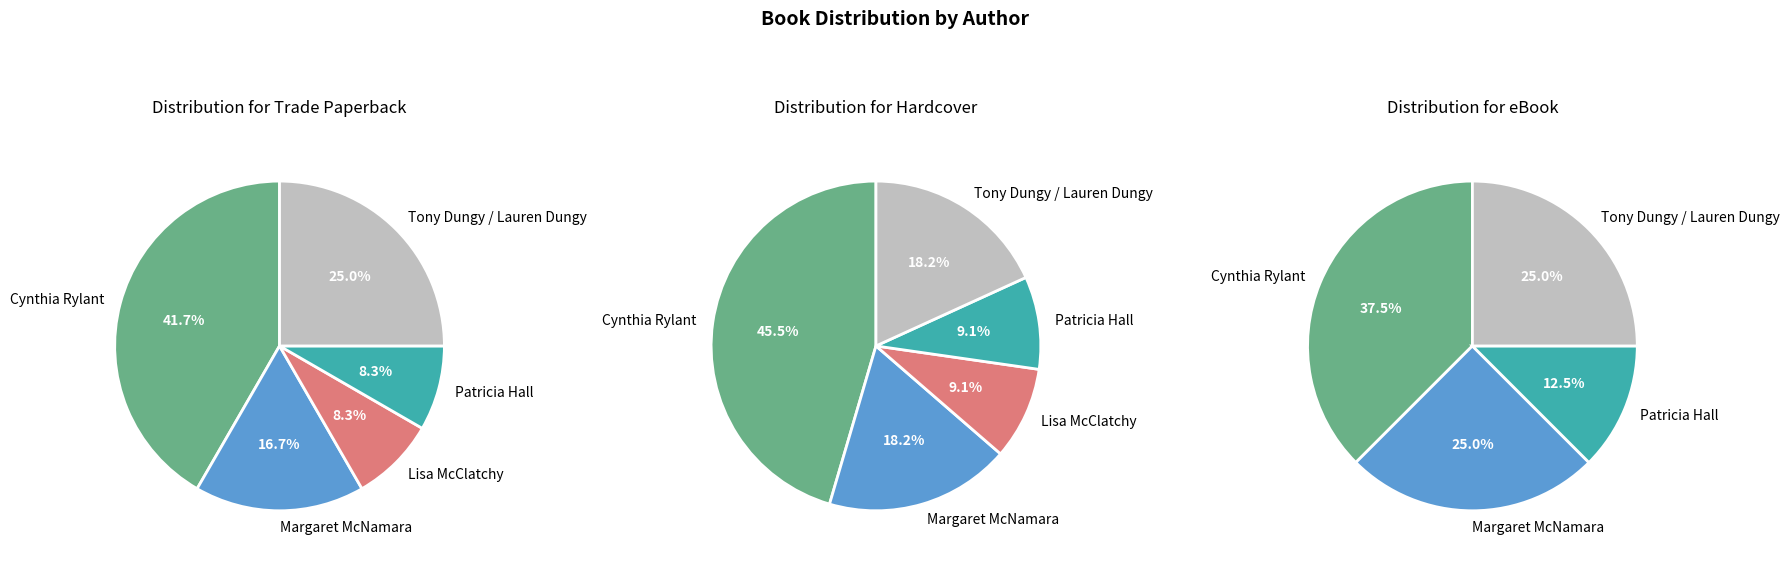

Do Tony Dungy / Lauren Dungy and Cynthia Rylant together represent more than half of the pie?

Yes